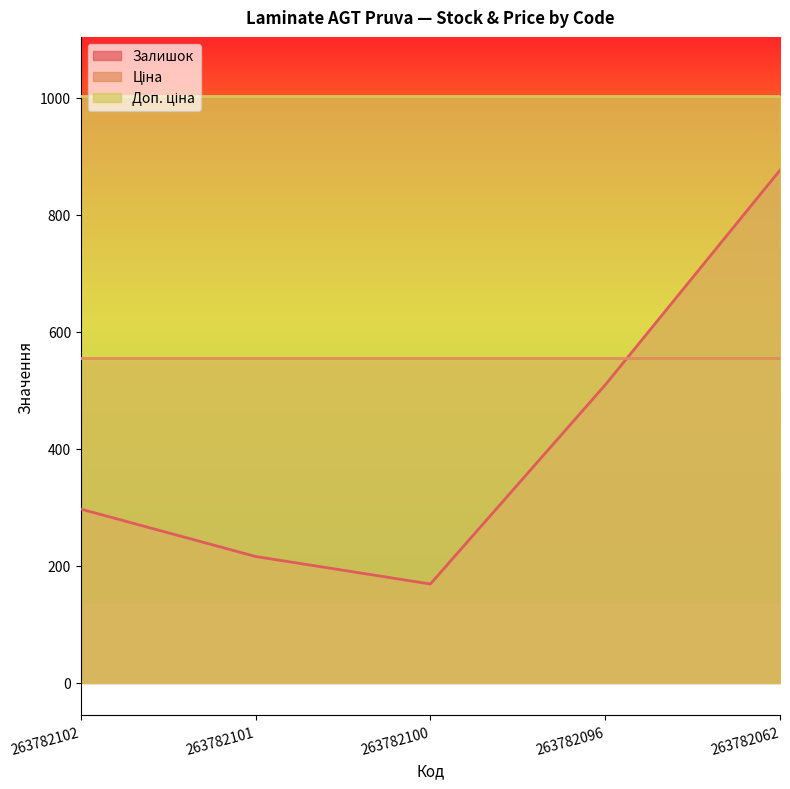

True or false: Доп. ціна and Залишок cross at least once.

False